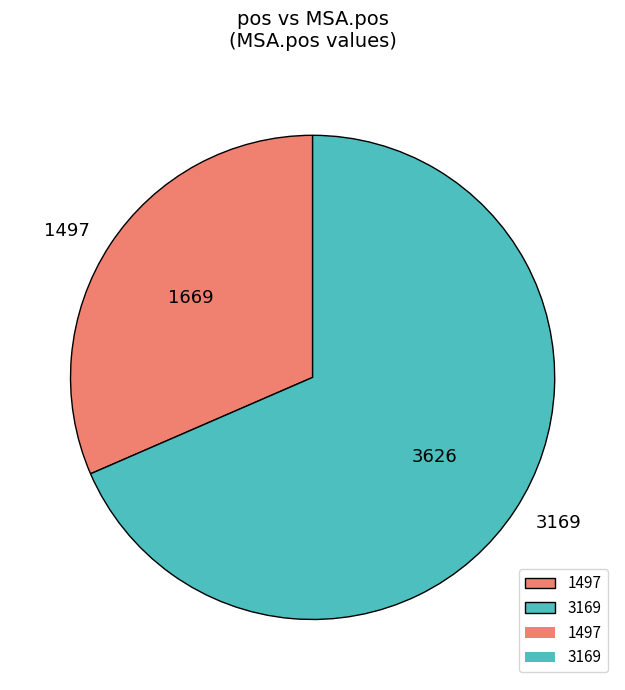

Combined, do 3169 and 1497 account for over 50%?

Yes